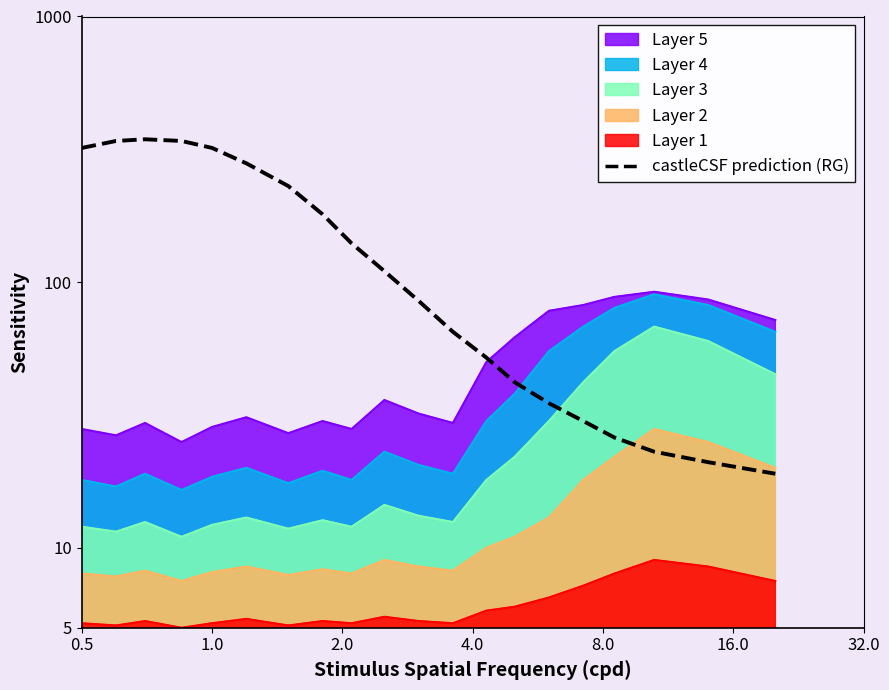

What is the label of the 6th point from the left?

16.0